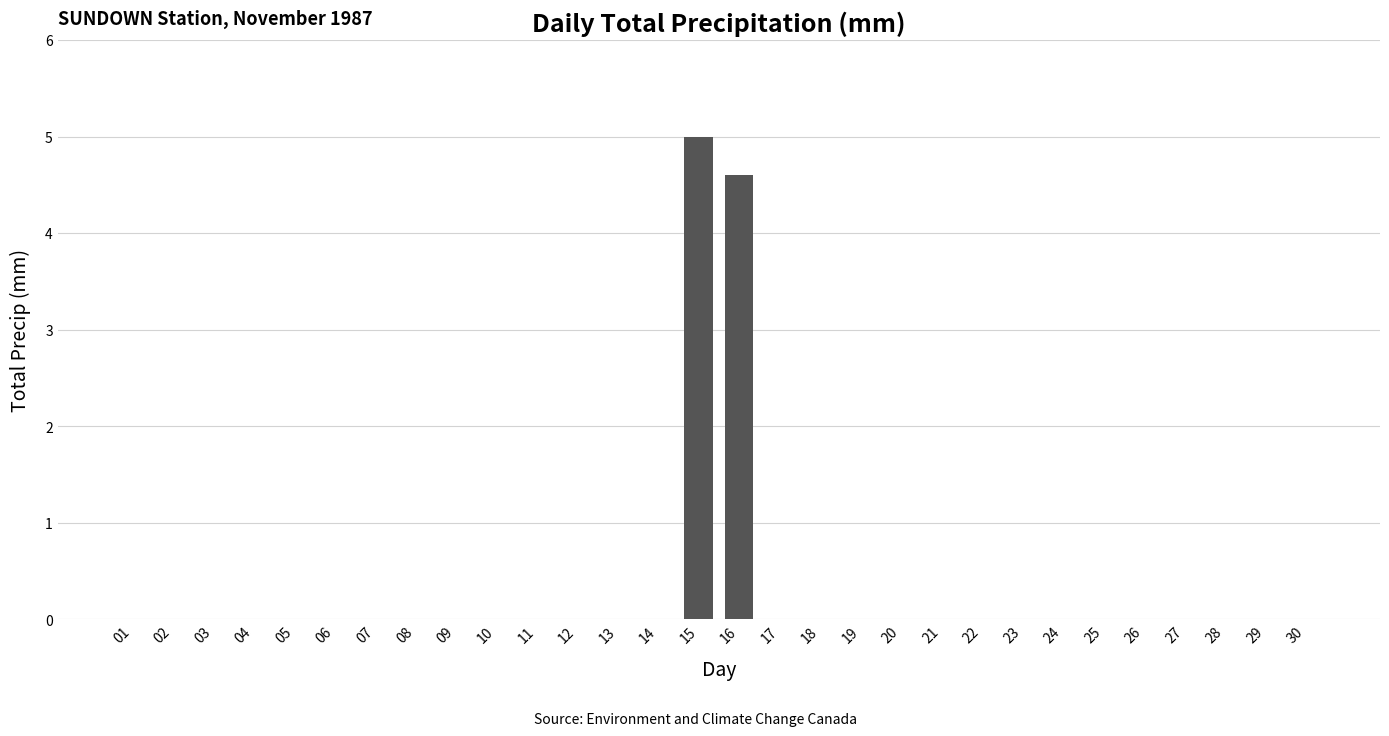

Is it true that the value at 28 is 3.5?

False